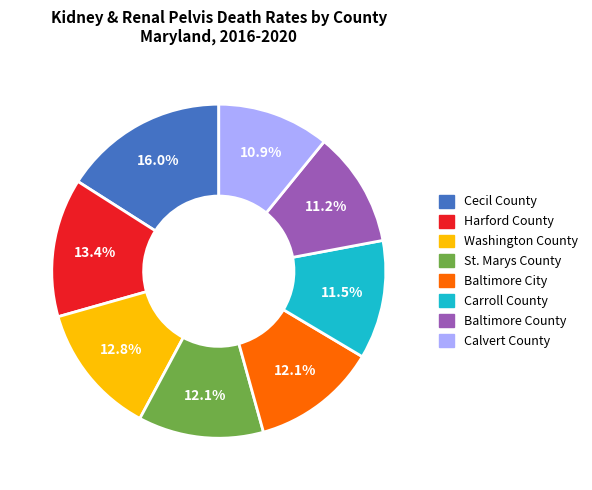

Between St. Marys County and Harford County, which is larger?

Harford County